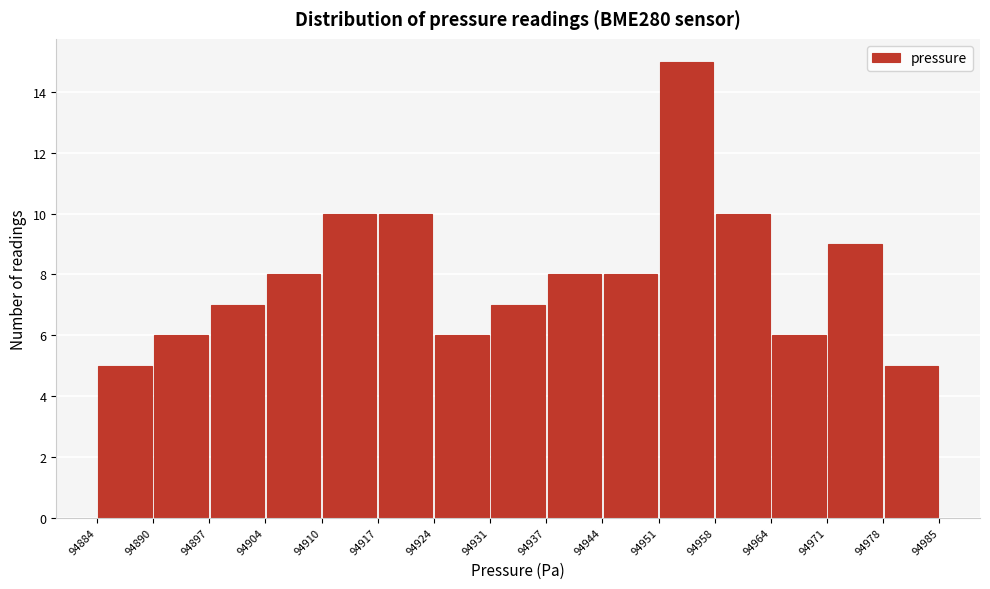

What is the height of the bar covering 94924 to 94931 on the x-axis? The values are not printed on the chart, so give them approximately, as read against the axis.

6